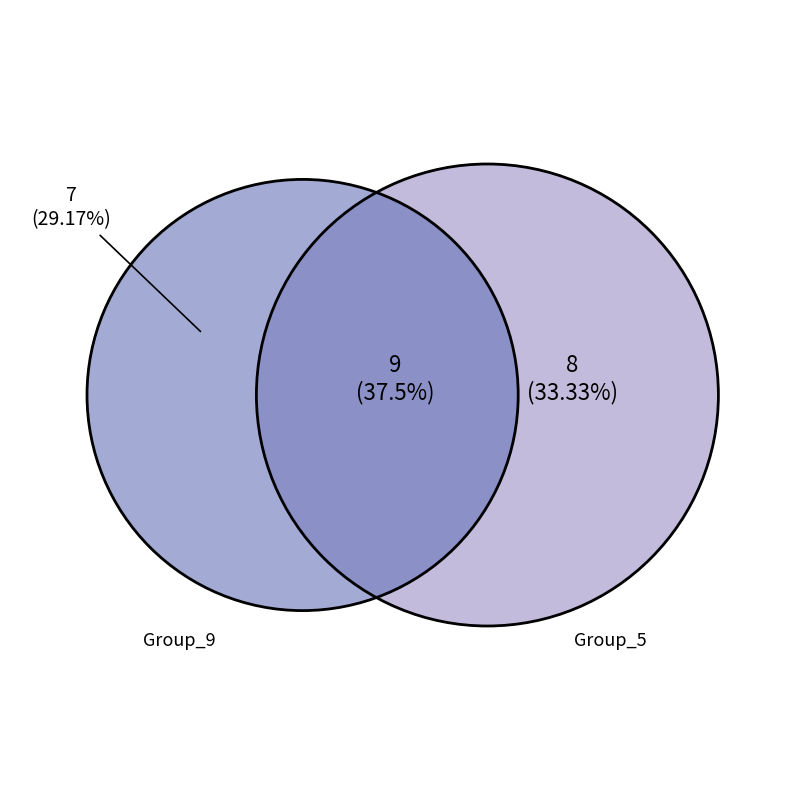

Is 17 the majority of the pie?

No